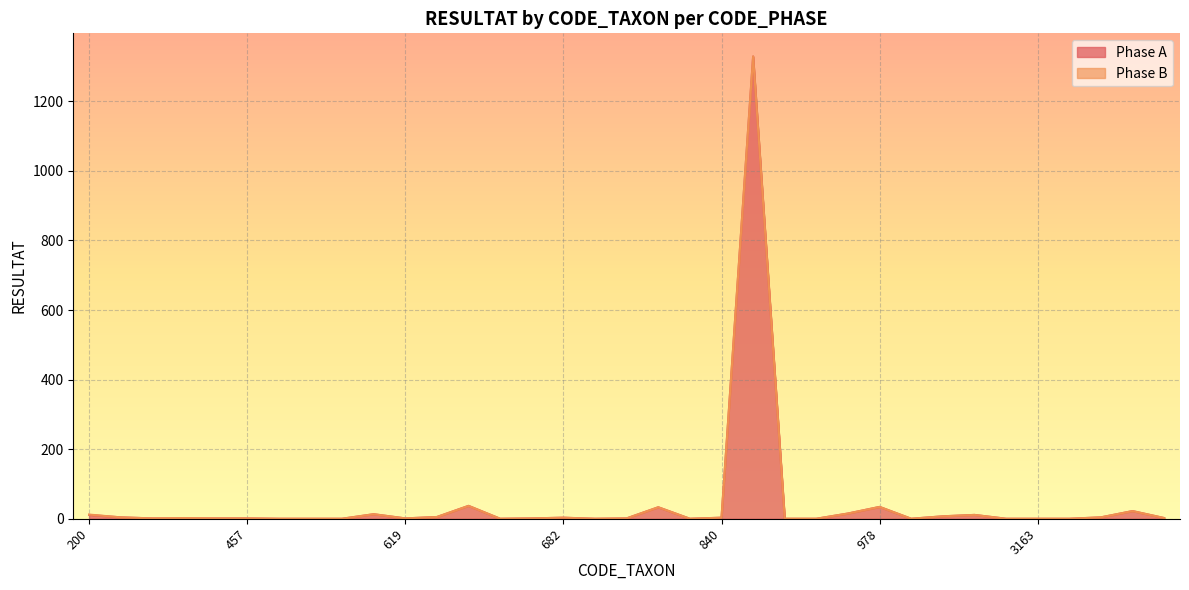

What is the change in value from 682 to 906?

-3